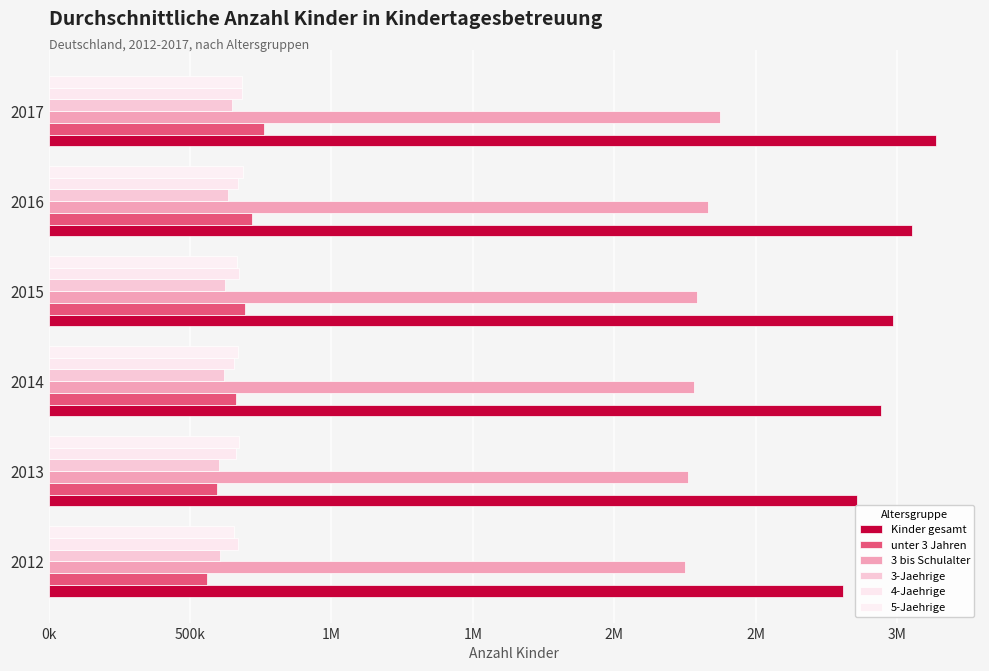

What is the average value of the 5-Jaehrige series?

672180